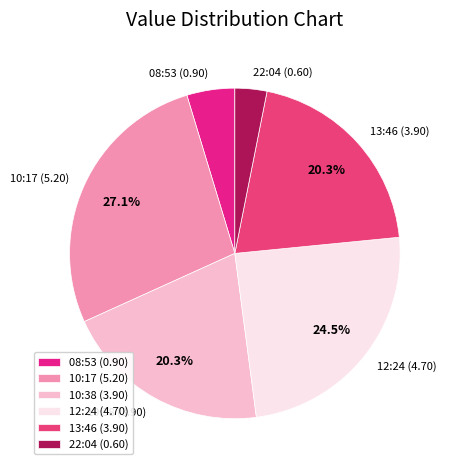

What is the ratio of the value at 10:17 (5.20) to the value at 12:24 (4.70)?

1.1